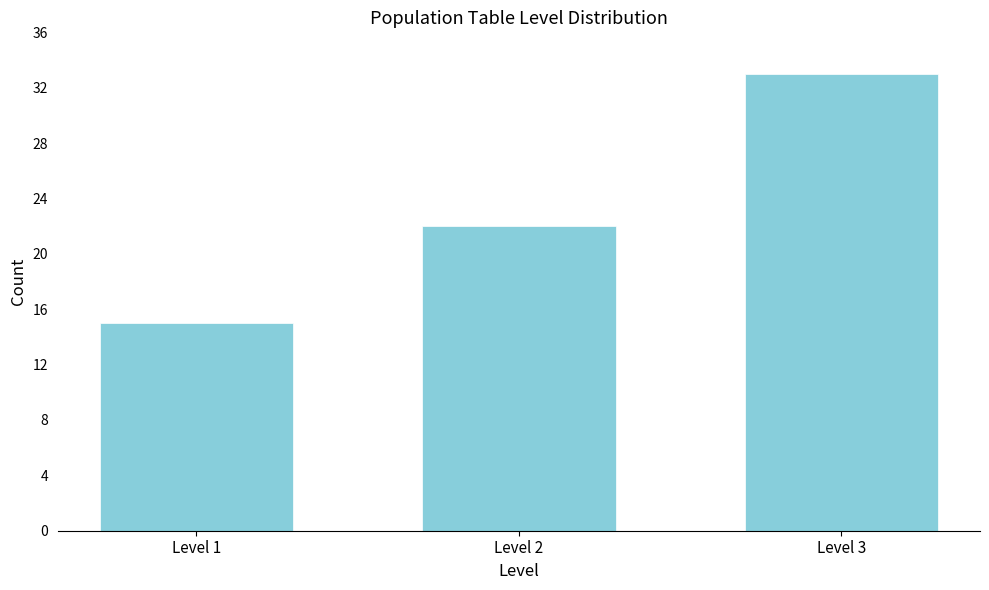

Reading left to right, list all the values displayed in this chart.

Level 1=15	Level 2=22	Level 3=33